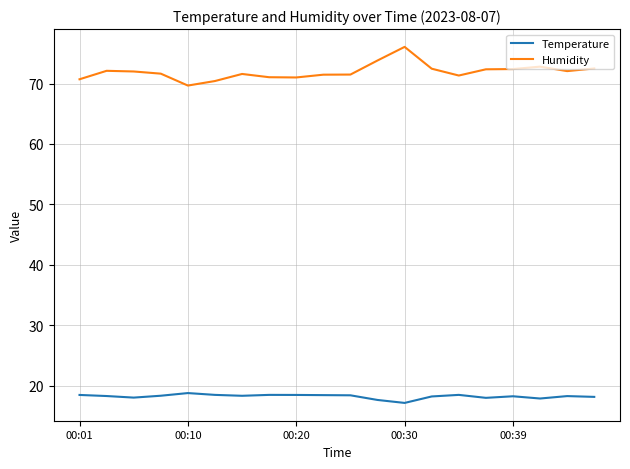

What is the difference between the maximum and second lowest values in the Temperature series?

1.1